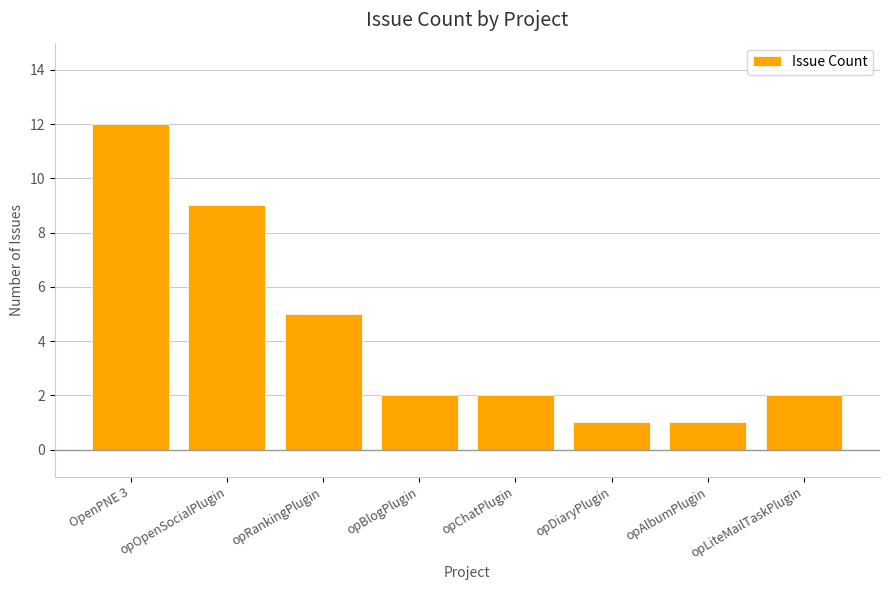

Where does the data first go above 2?

OpenPNE 3